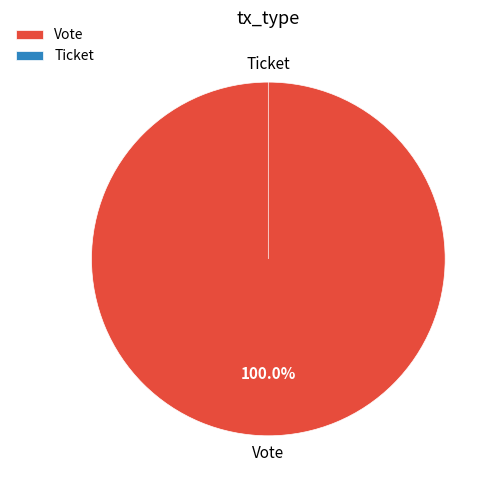

How many segments does this pie chart have?

2